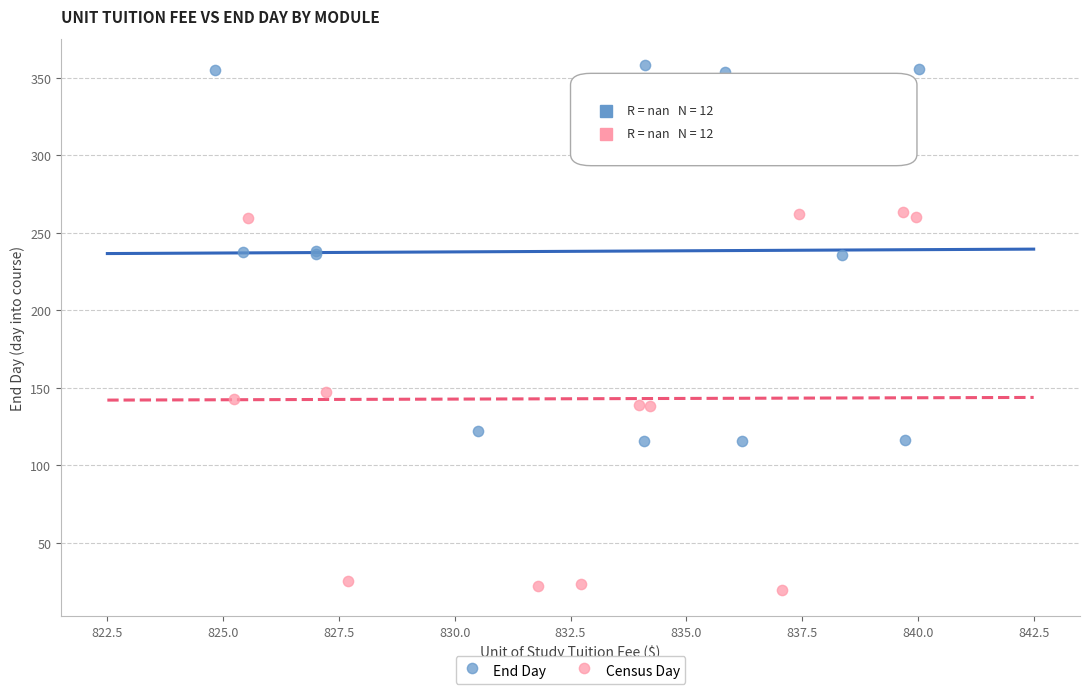

Which series reaches the minimum Y coordinate?

Census Day